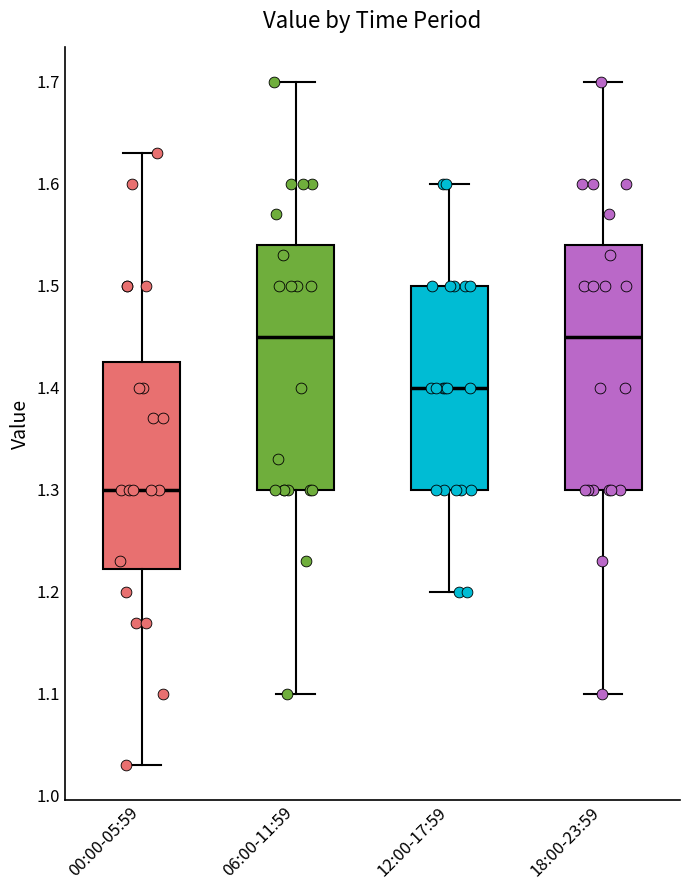

Reading left to right, read every box against the y-axis: the position of its median line, the range the box covers, and the ends of its whiskers. The values are not printed on the chart, so give them approximately, as read against the axis.

00:00-05:59: median 1.30, box 1.22 to 1.43, whiskers 1.03 to 1.63
06:00-11:59: median 1.45, box 1.30 to 1.54, whiskers 1.10 to 1.70
12:00-17:59: median 1.40, box 1.30 to 1.50, whiskers 1.20 to 1.60
18:00-23:59: median 1.45, box 1.30 to 1.54, whiskers 1.10 to 1.70